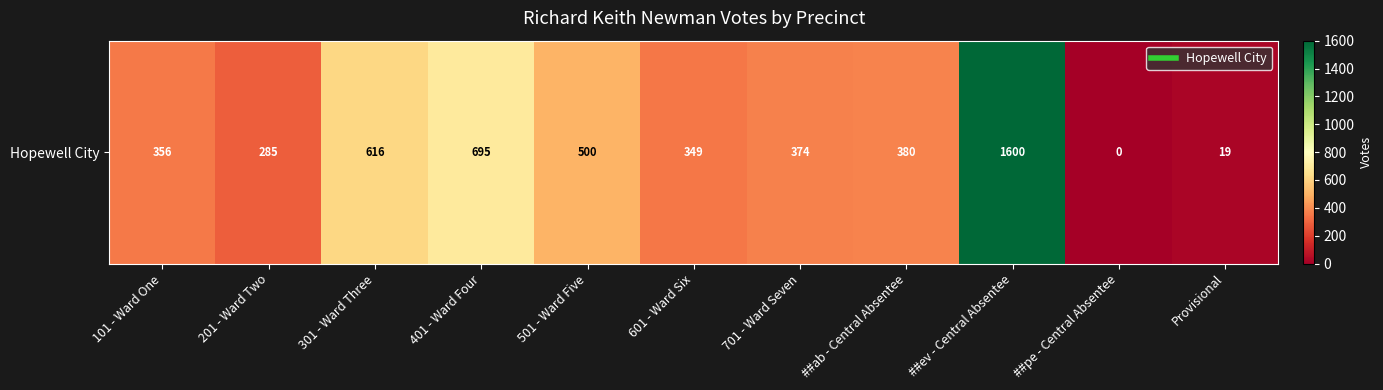

What is the difference between the values at 301 - Ward Three and ##pe - Central Absentee?

616